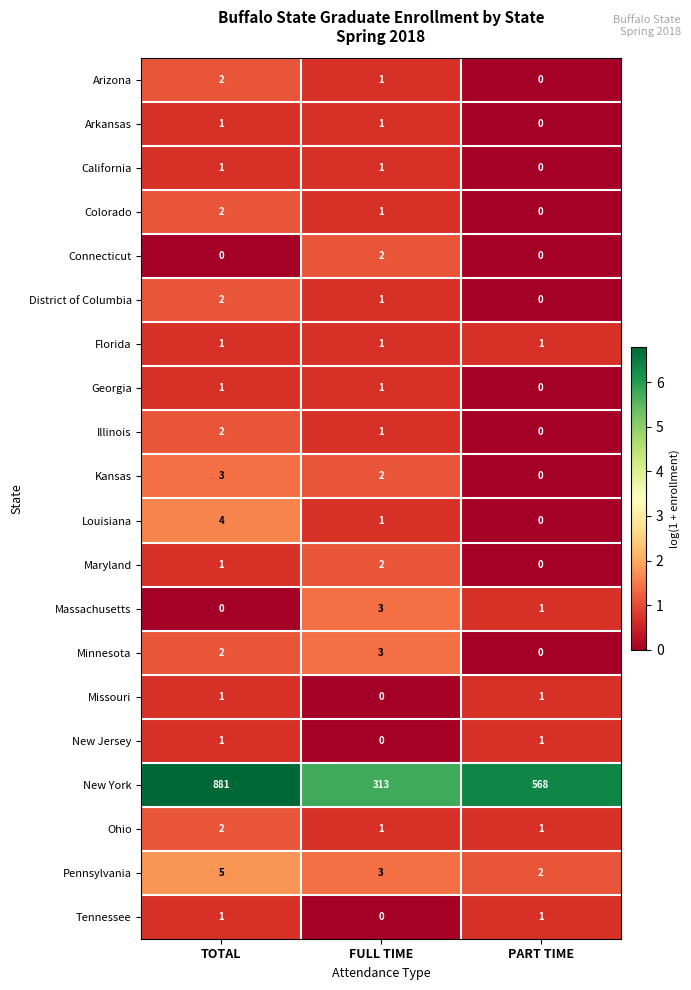

List the labels in order of District of Columbia value, smallest first.

PART TIME, FULL TIME, TOTAL